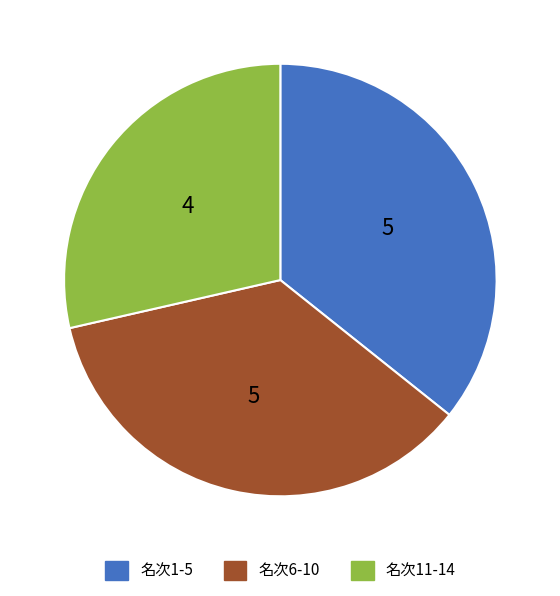

Is there any slice that represents more than half of the pie?

No